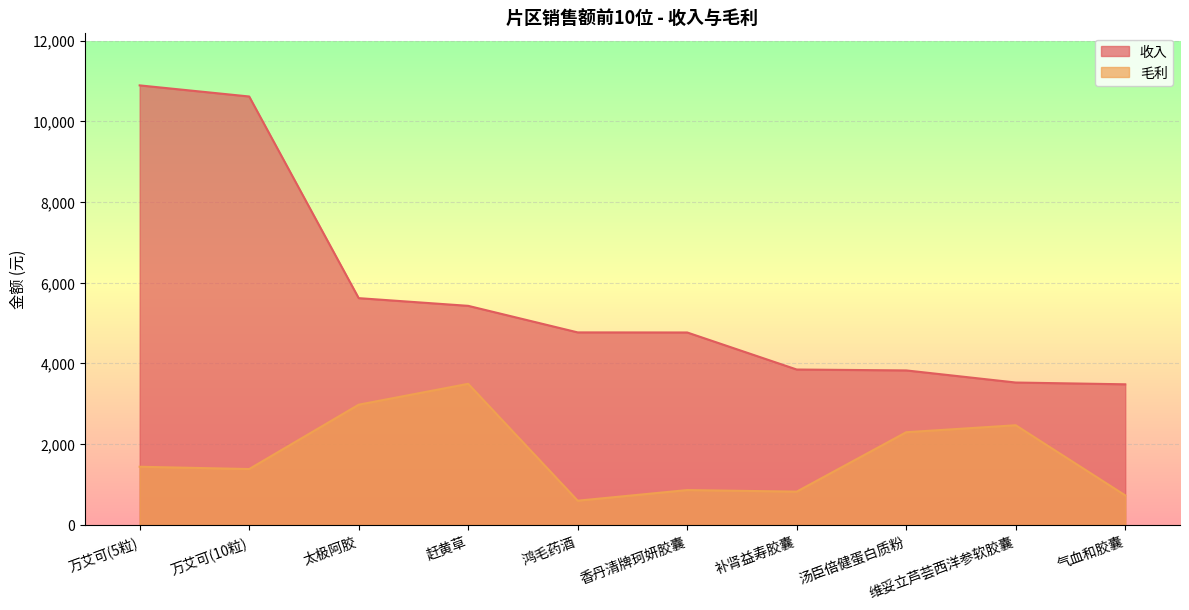

Is the value of 毛利 at 维妥立芦荟西洋参软胶囊 greater than the value of 收入 at 维妥立芦荟西洋参软胶囊?

No